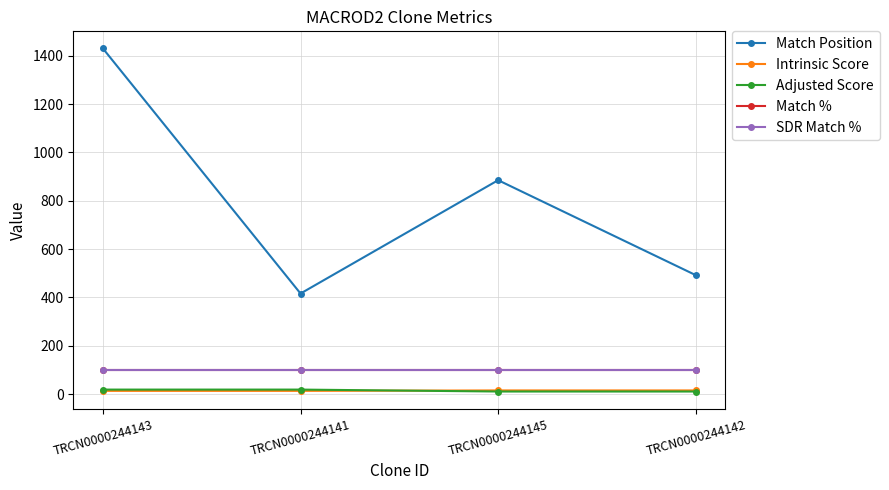

Reading left to right, what are all the values shown in this chart?

Match Position: 1430.0	416.0	885.0	492.0
Intrinsic Score: 13.2	13.2	15.0	15.0
Adjusted Score: 18.5	18.5	10.5	10.5
Match %: 100.0	100.0	100.0	100.0
SDR Match %: 100.0	100.0	100.0	100.0